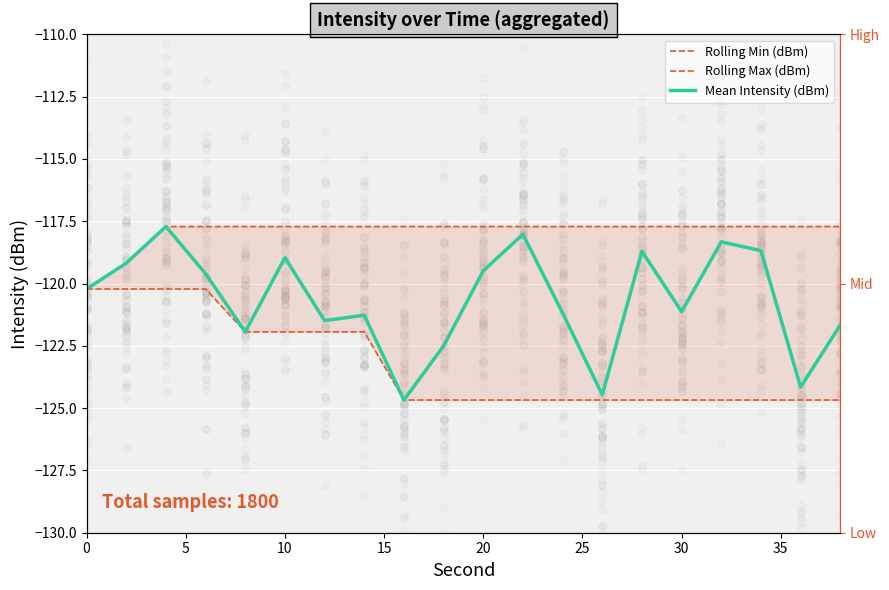

What is the total value across all series at 15?

-357.5